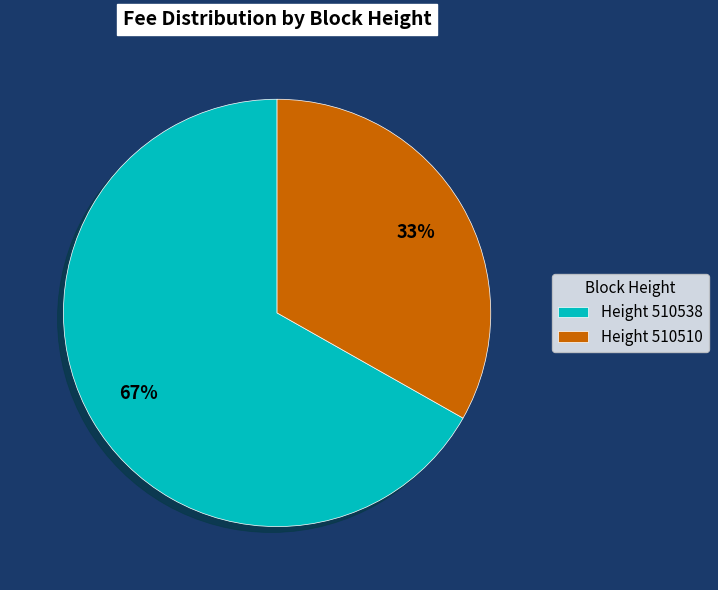

What percentage is the Height 510538 slice, to the nearest percent?

67%